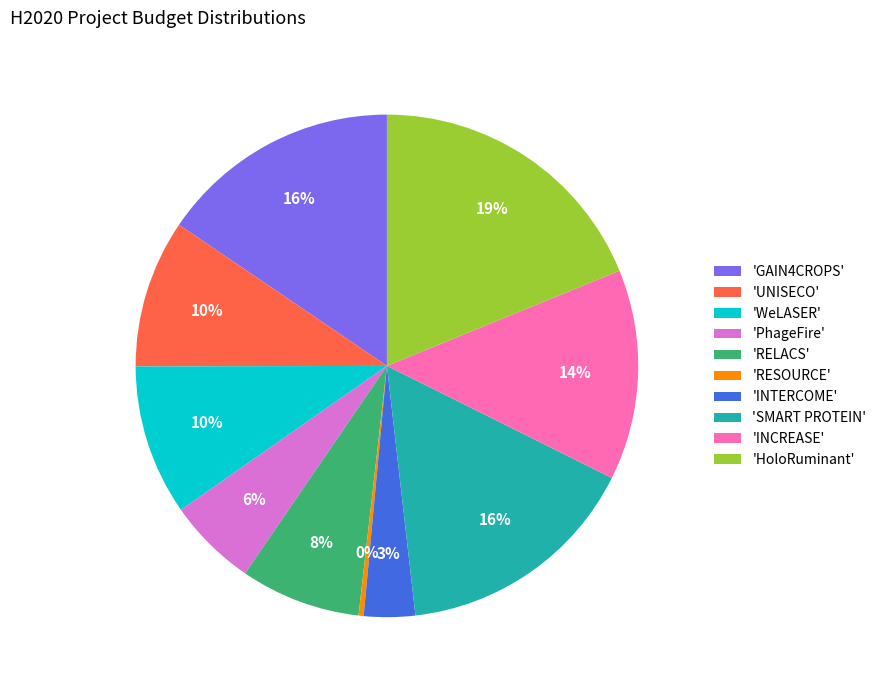

Which category has the biggest portion of the pie?

'HoloRuminant'